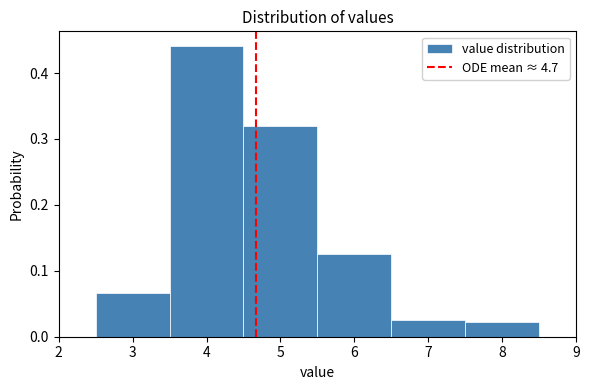

Over which range of the x-axis is the bar tallest?

3.5 to 4.5